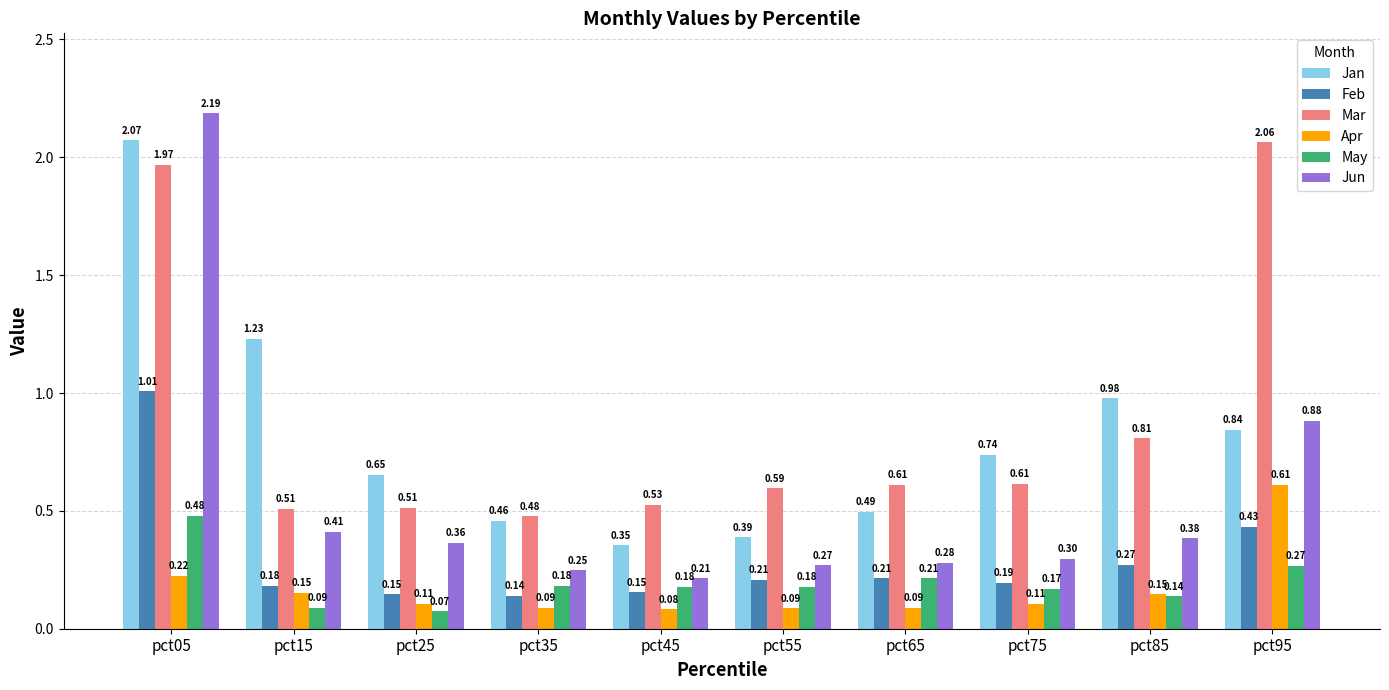

What is the sum of the Mar values at pct05 and pct75?

2.6